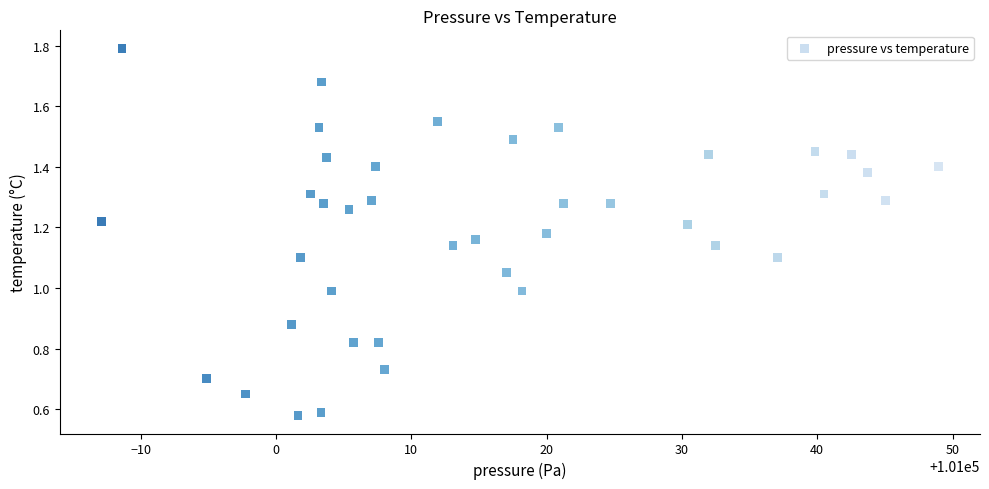

What is the range of X values (max minus min)?

61.8